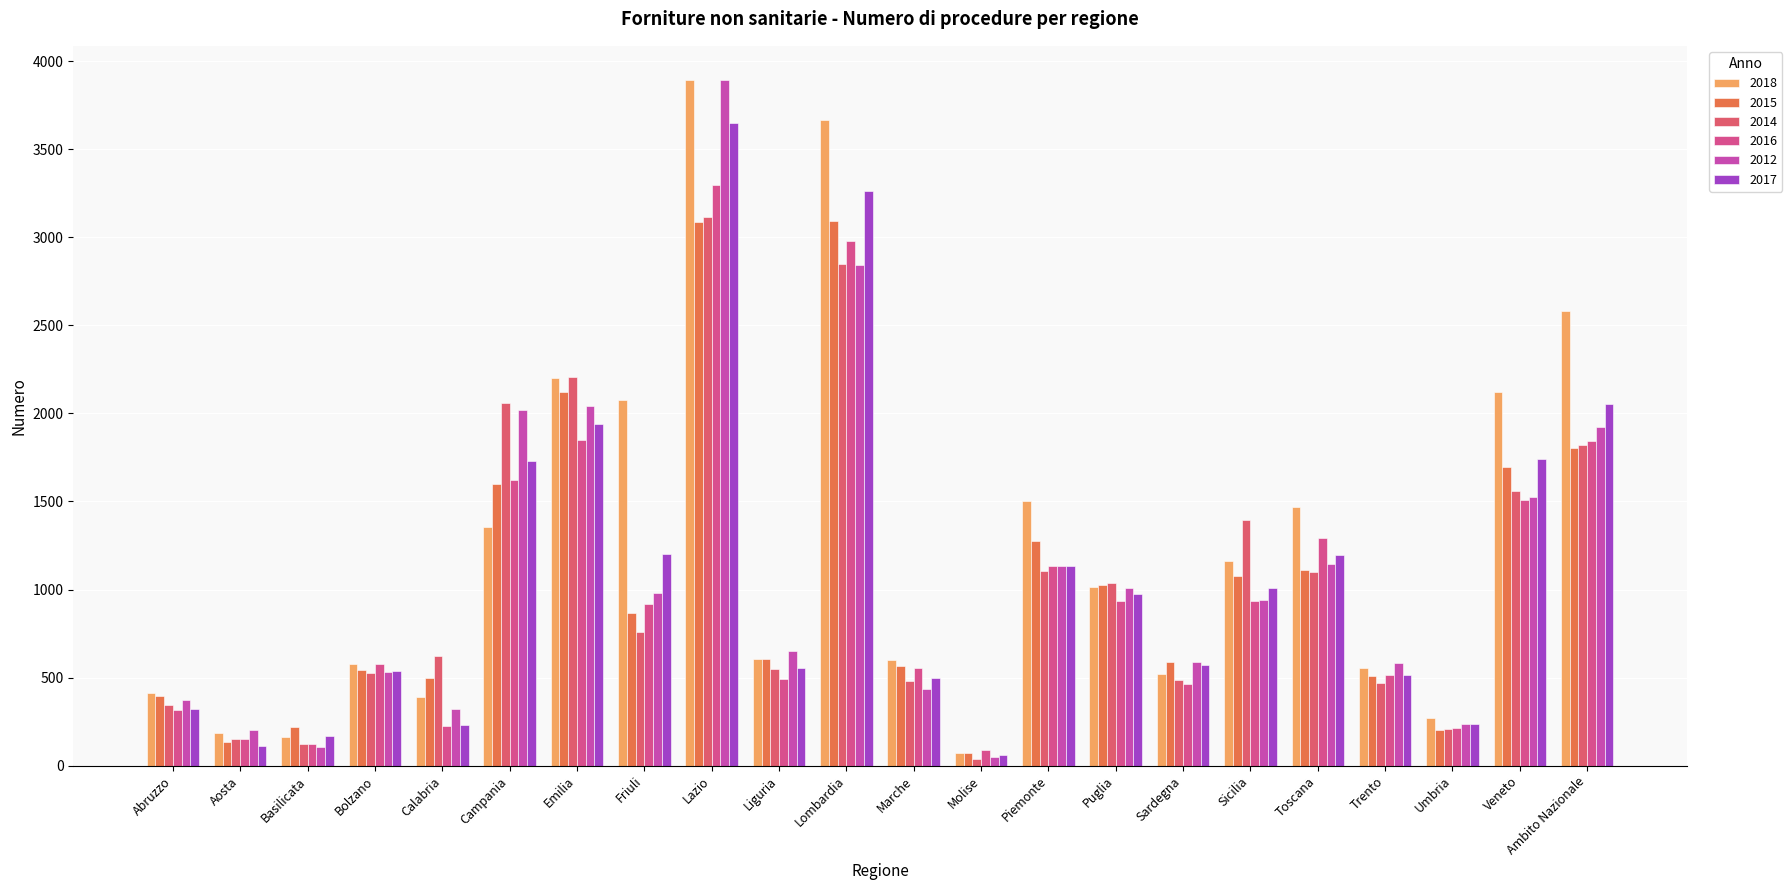

How many groups of bars are there?

22